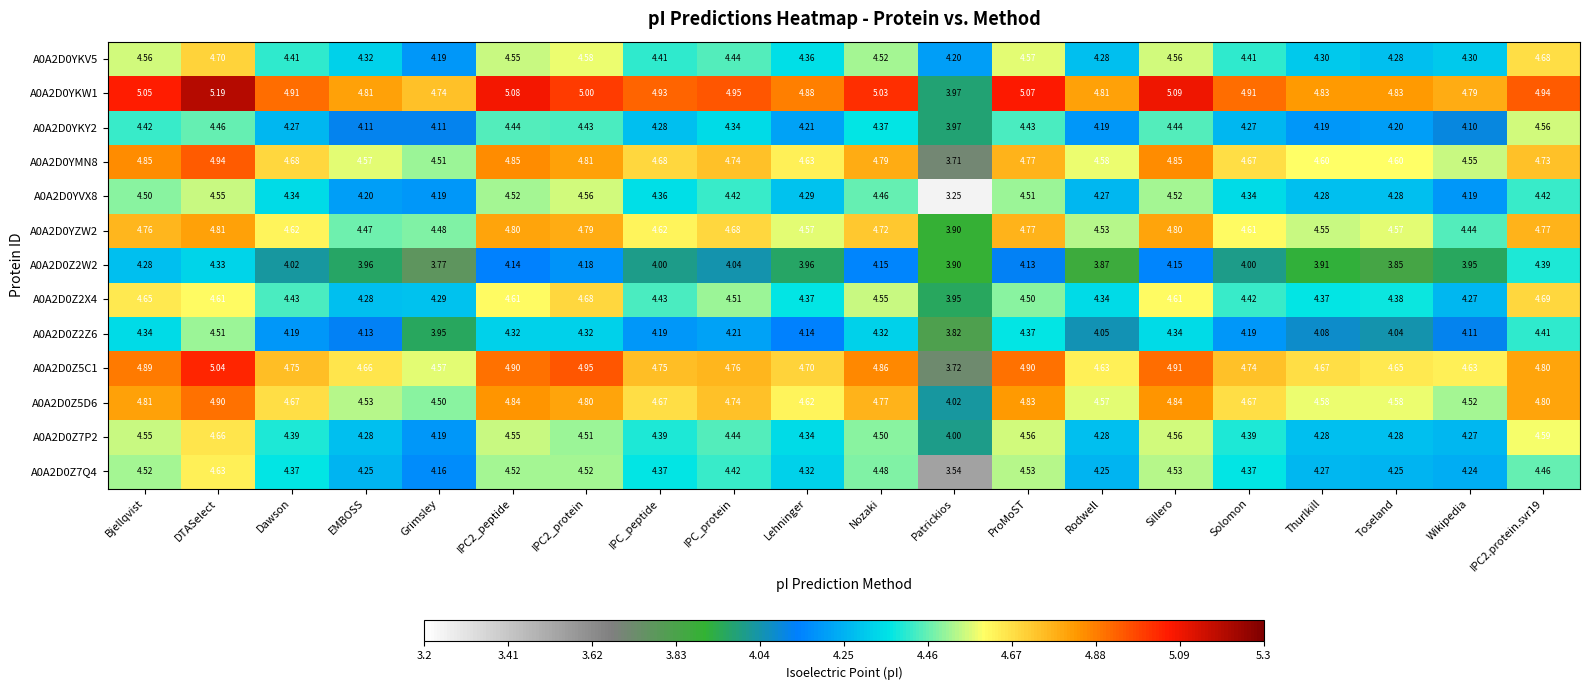

Which series has the widest spread of values?

A0A2D0Z5C1